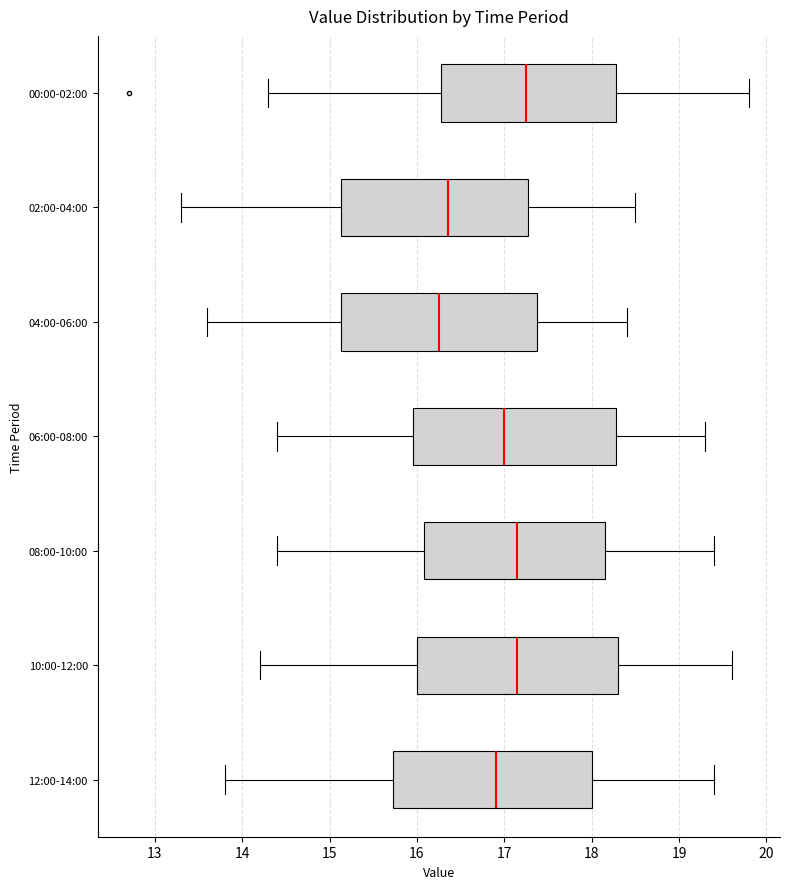

Which box has the furthest to the right median line?

00:00-02:00